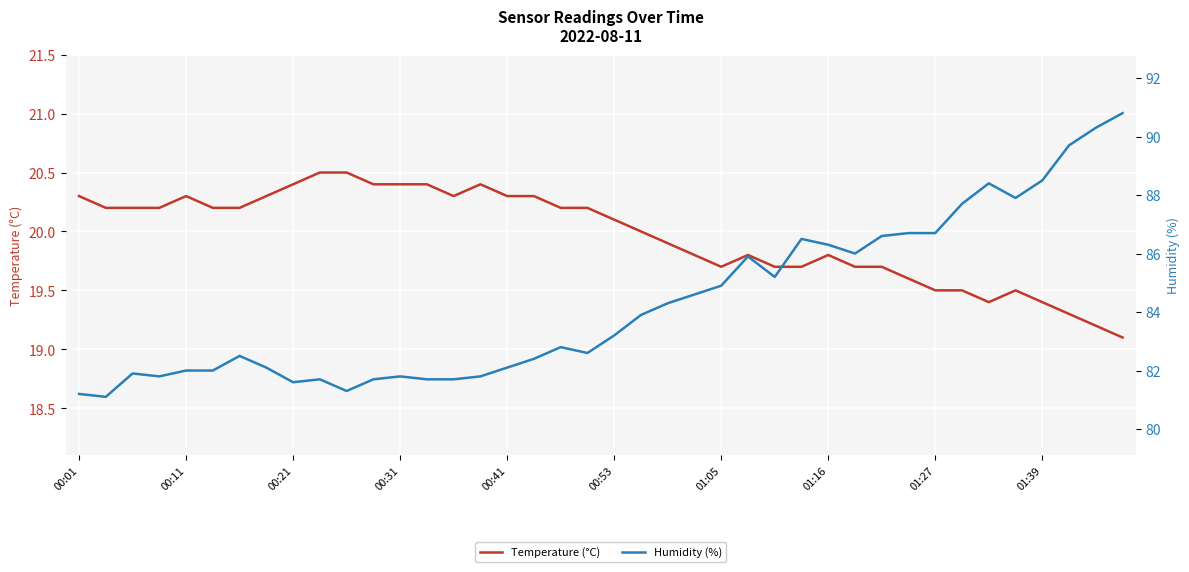

Which series has the largest total across all categories?

Humidity (%)